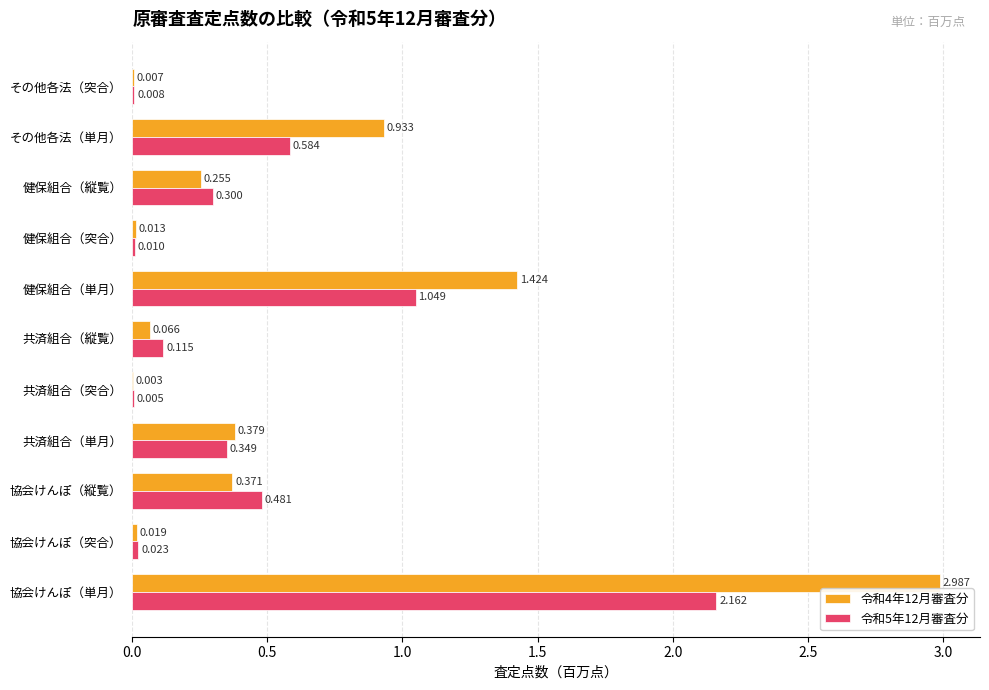

What are all the series names shown in the legend?

令和4年12月審査分, 令和5年12月審査分